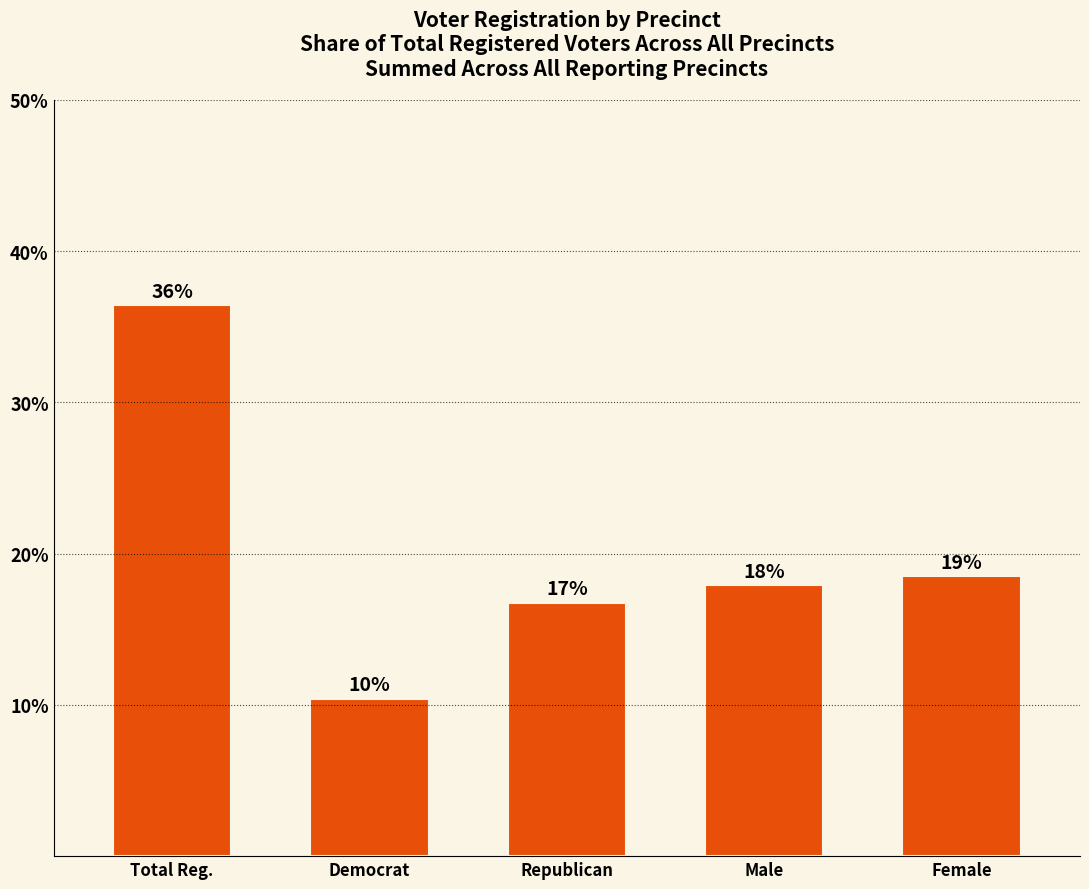

Reading left to right, what are all the values shown in this chart?

36.4	10.4	16.7	17.9	18.5